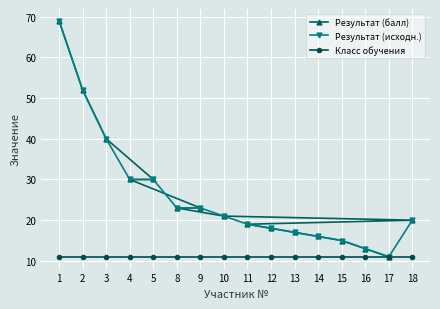

Is it true that Класс обучения equals 11 at 14?

True